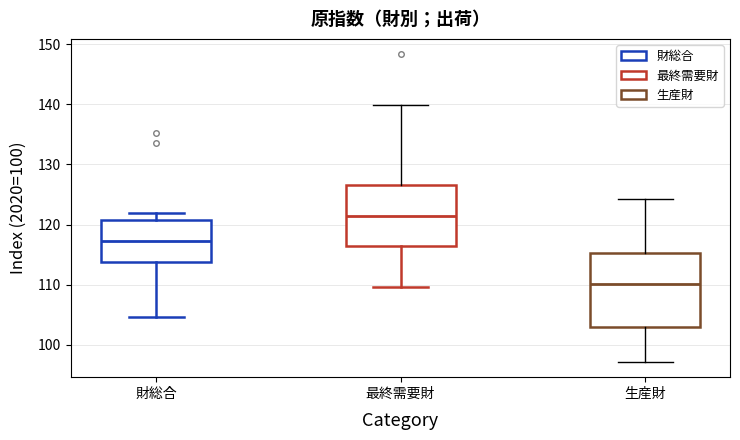

Reading left to right, read every box against the y-axis: the position of its median line, the range the box covers, and the ends of its whiskers. The values are not printed on the chart, so give them approximately, as read against the axis.

財総合: median 117, box 114 to 121, whiskers 105 to 122
最終需要財: median 121, box 117 to 127, whiskers 110 to 140
生産財: median 110, box 103 to 115, whiskers 97 to 124